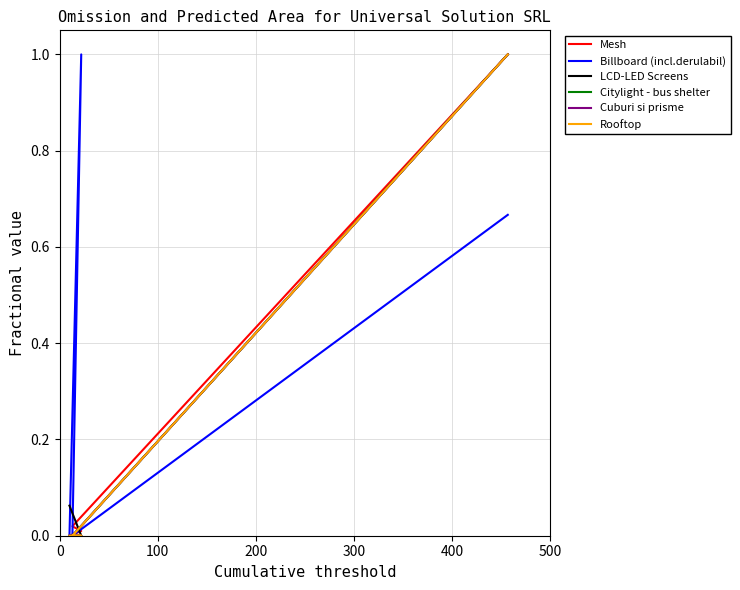

How many data points does each series have?

4